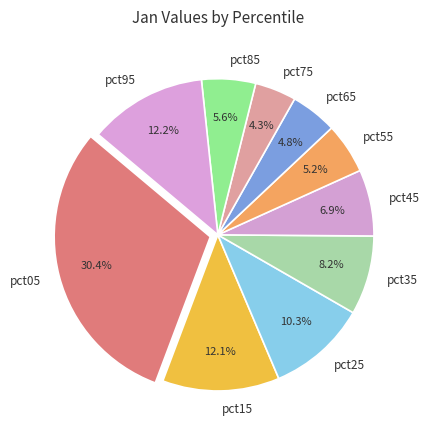

To the nearest percent, what percentage of the pie is pct35?

8%